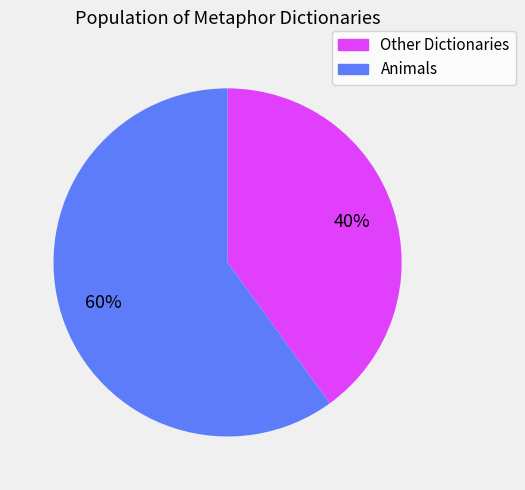

To the nearest percent, what is the difference between the largest and smallest slice percentages?

20%